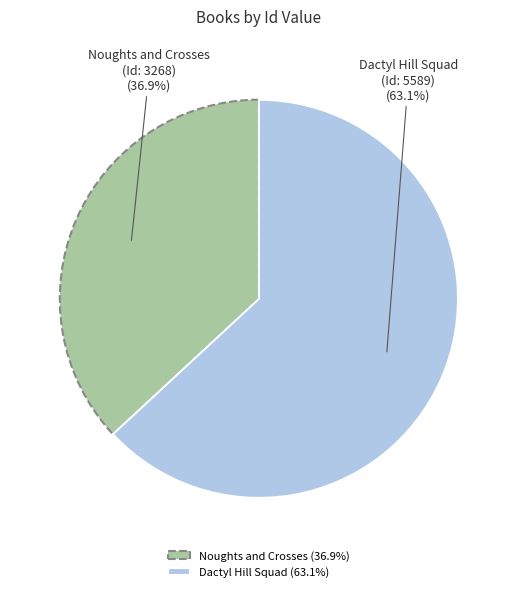

To the nearest percent, what portion does Dactyl Hill Squad (Id: 5589) represent?

63%